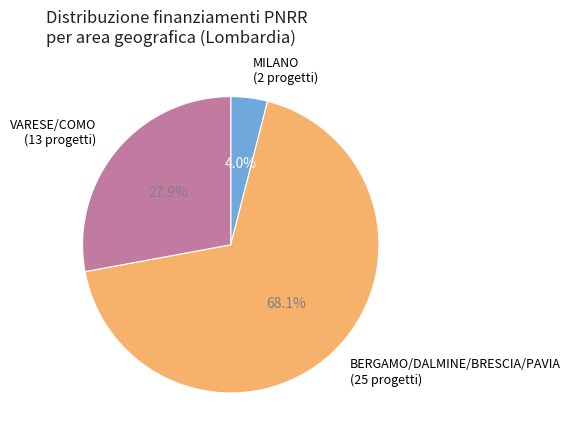

What is the smallest slice in the pie chart?

MILANO (2 progetti)